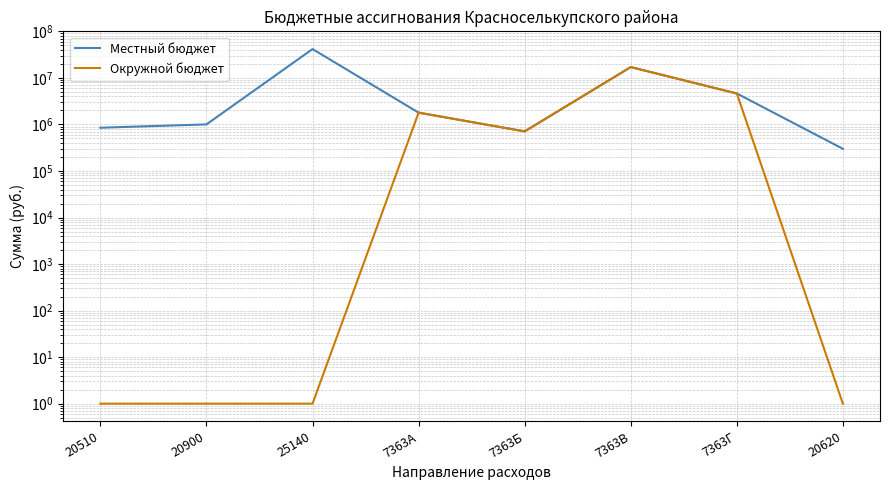

How many interior local peaks does the Окружной бюджет series have?

2